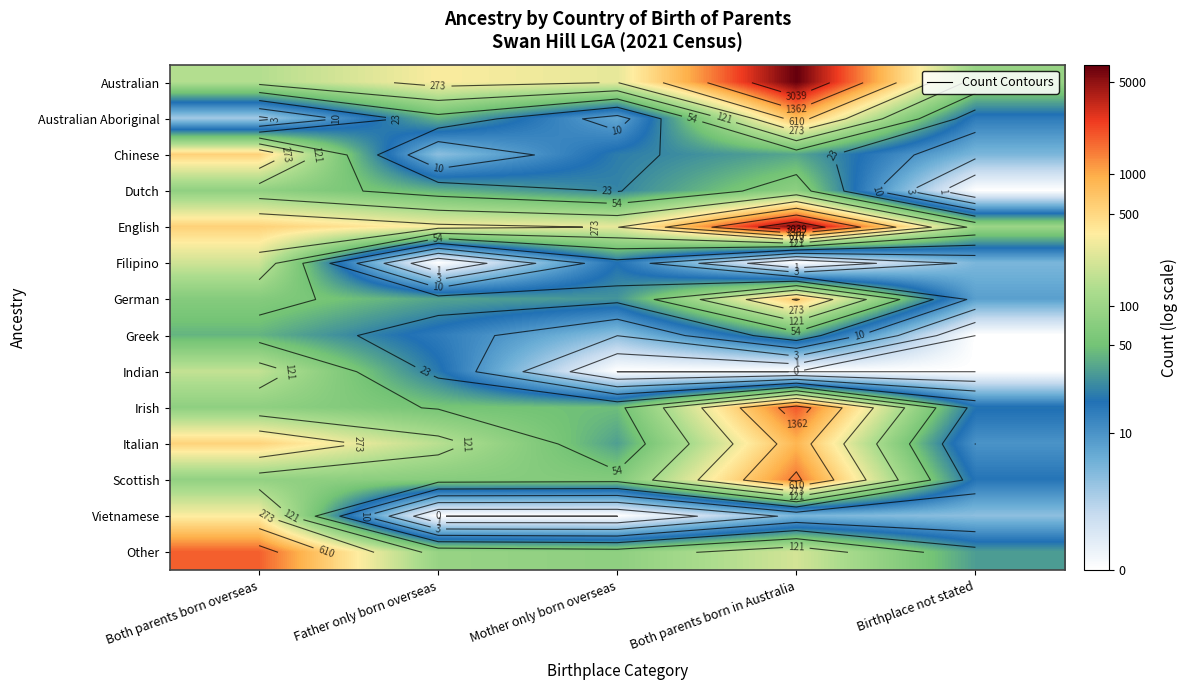

Count the number of data series in this chart.

14